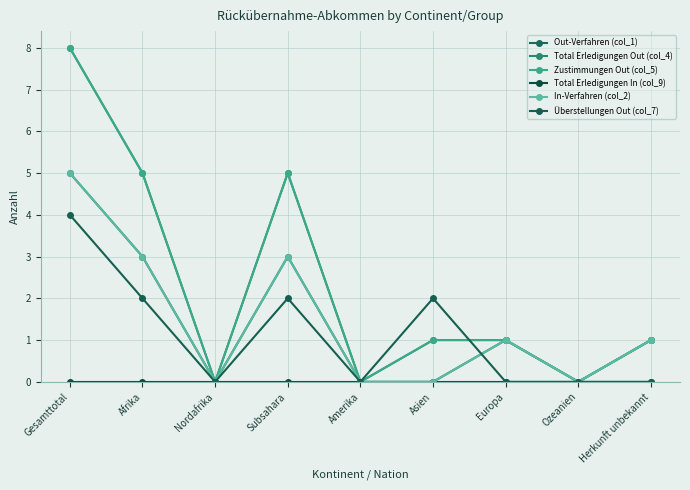

At which category is the sum across all series the highest?

Gesamttotal